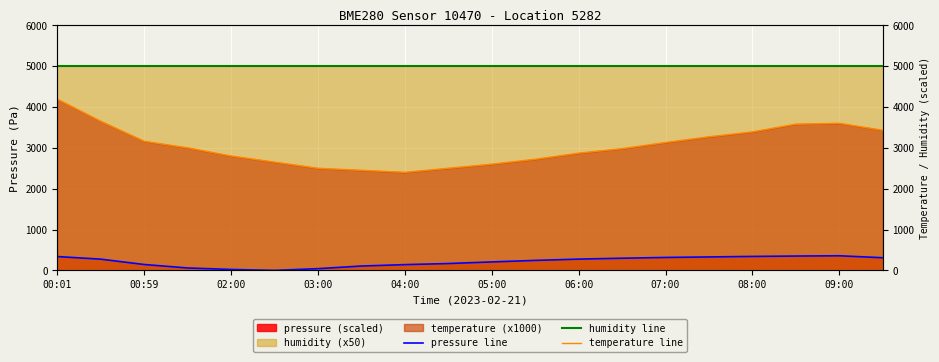

What value does the humidity line series have at 00:59?

5000.0